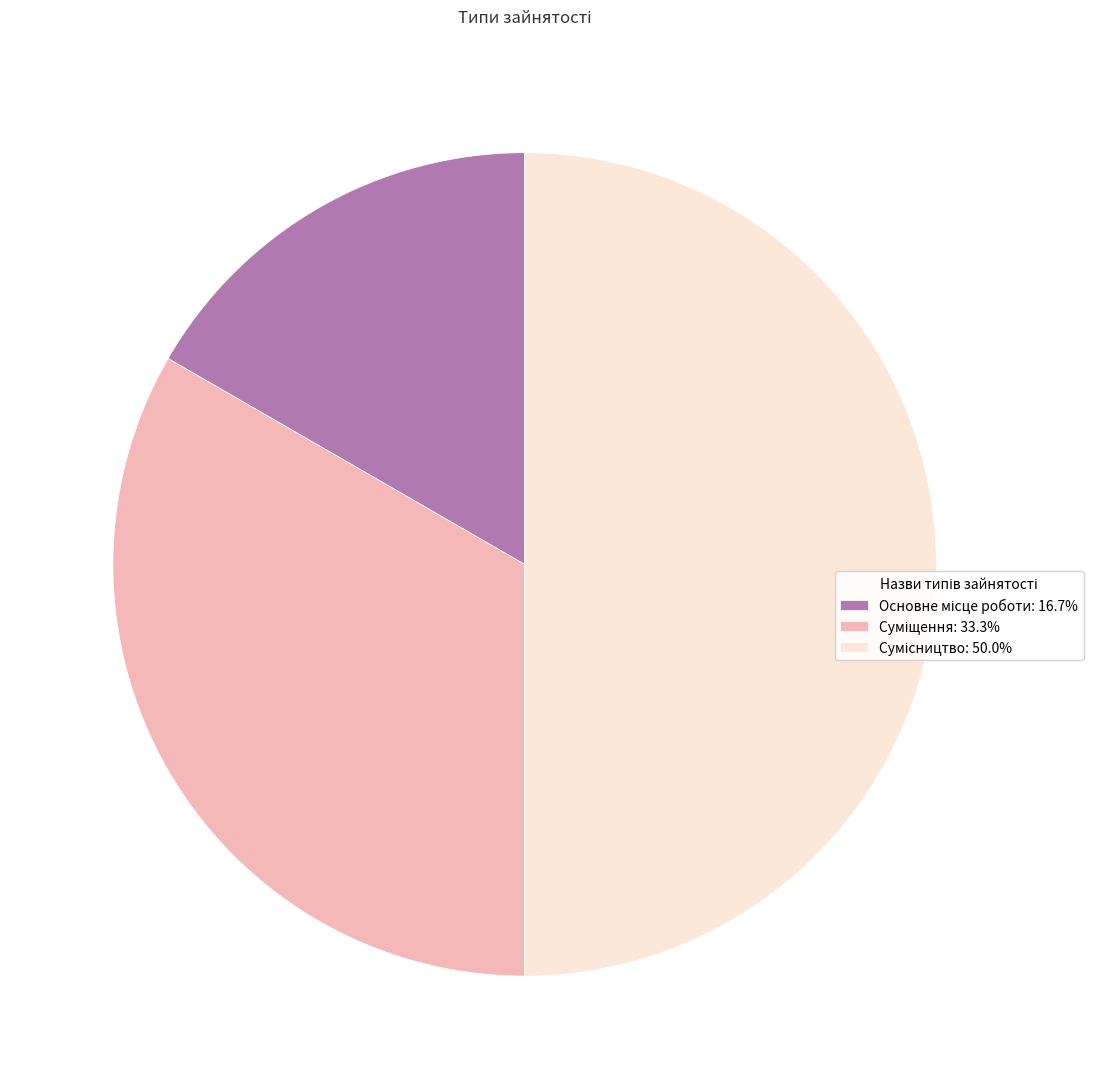

How many segments does this pie chart have?

3